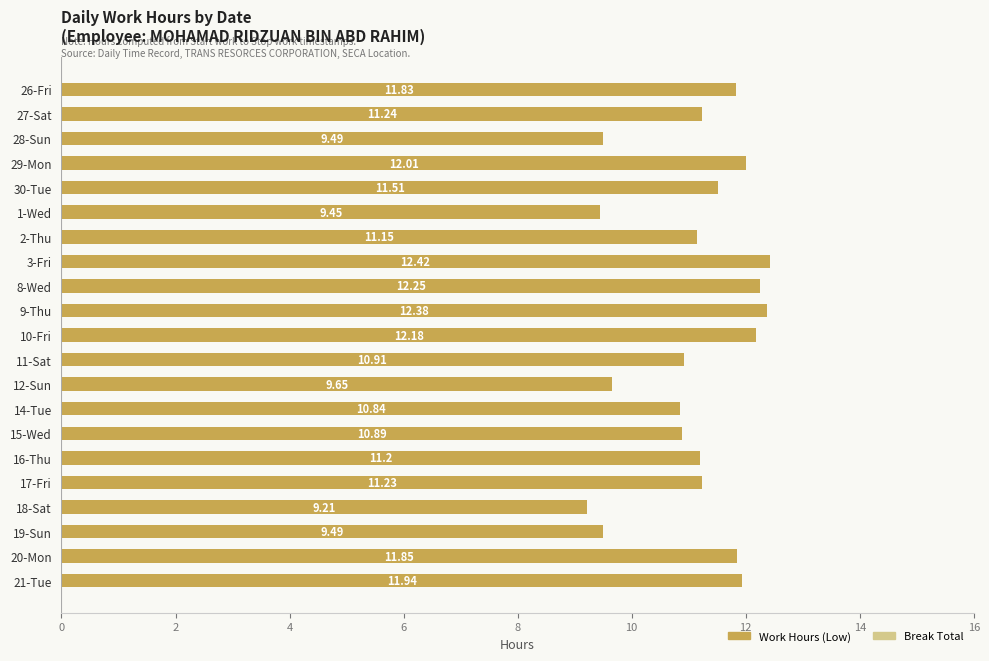

What is the difference between the maximum and minimum values?

3.2